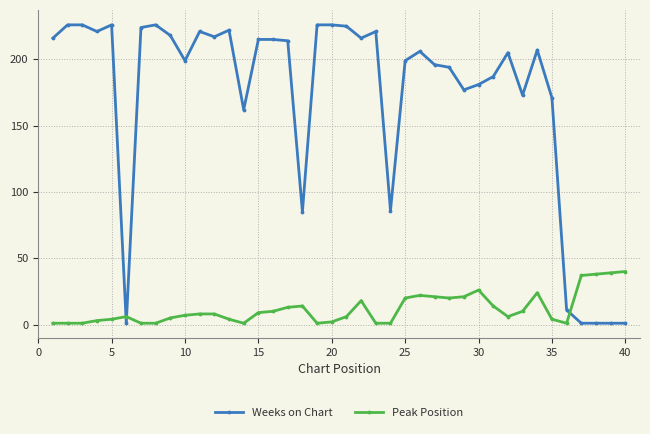

Which series has the largest range (max minus min)?

Weeks on Chart